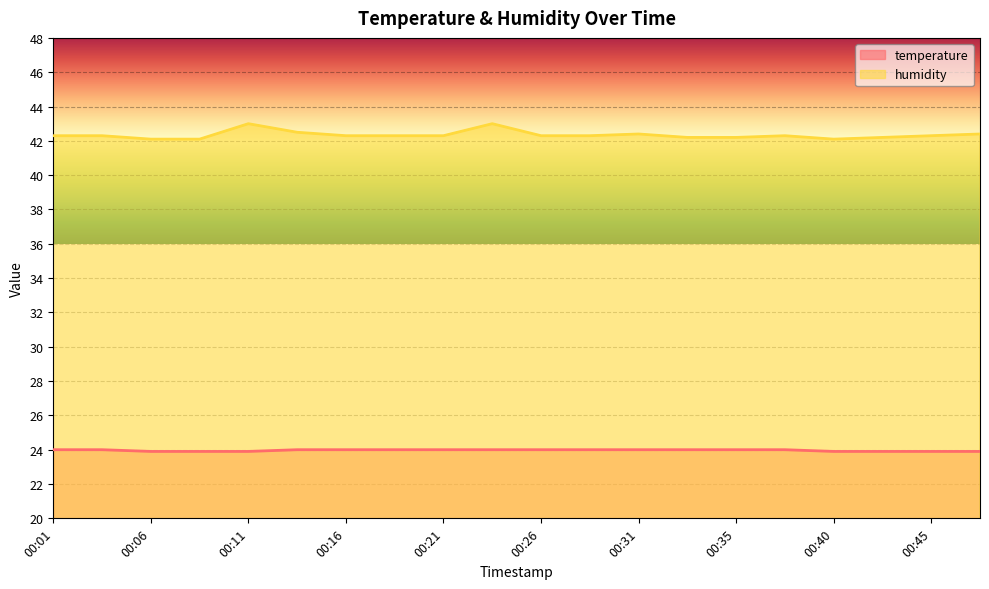

True or false: humidity and temperature intersect in this chart.

False